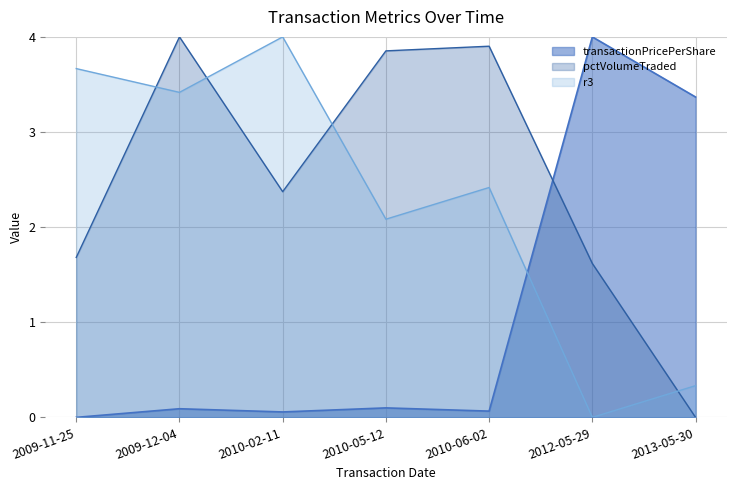

Rank the series by their average value, from lowest to highest.

transactionPricePerShare, r3, pctVolumeTraded